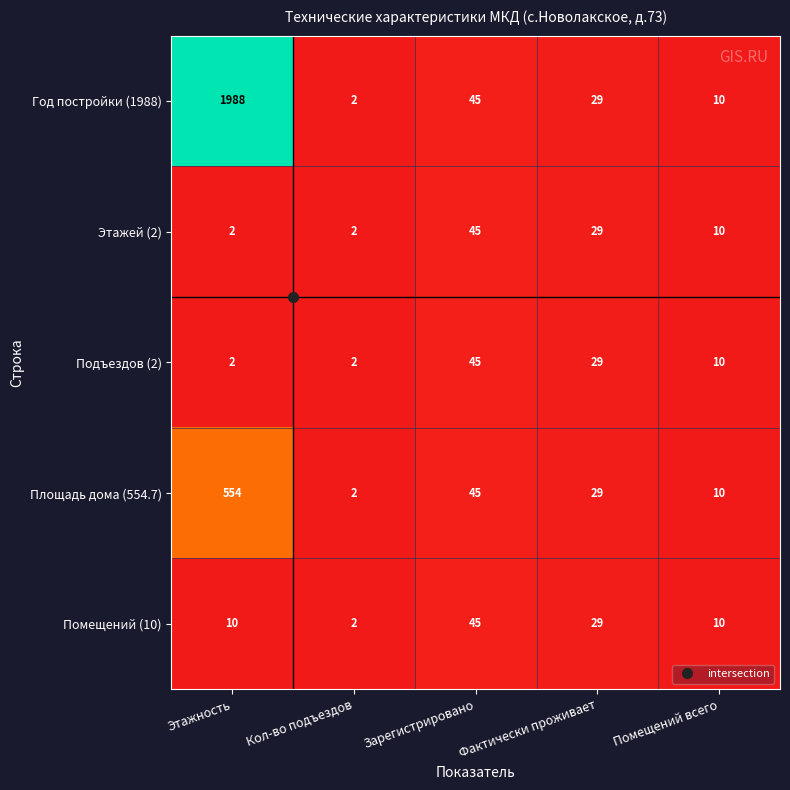

How many values in the Подъездов (2) series are below 10?

2